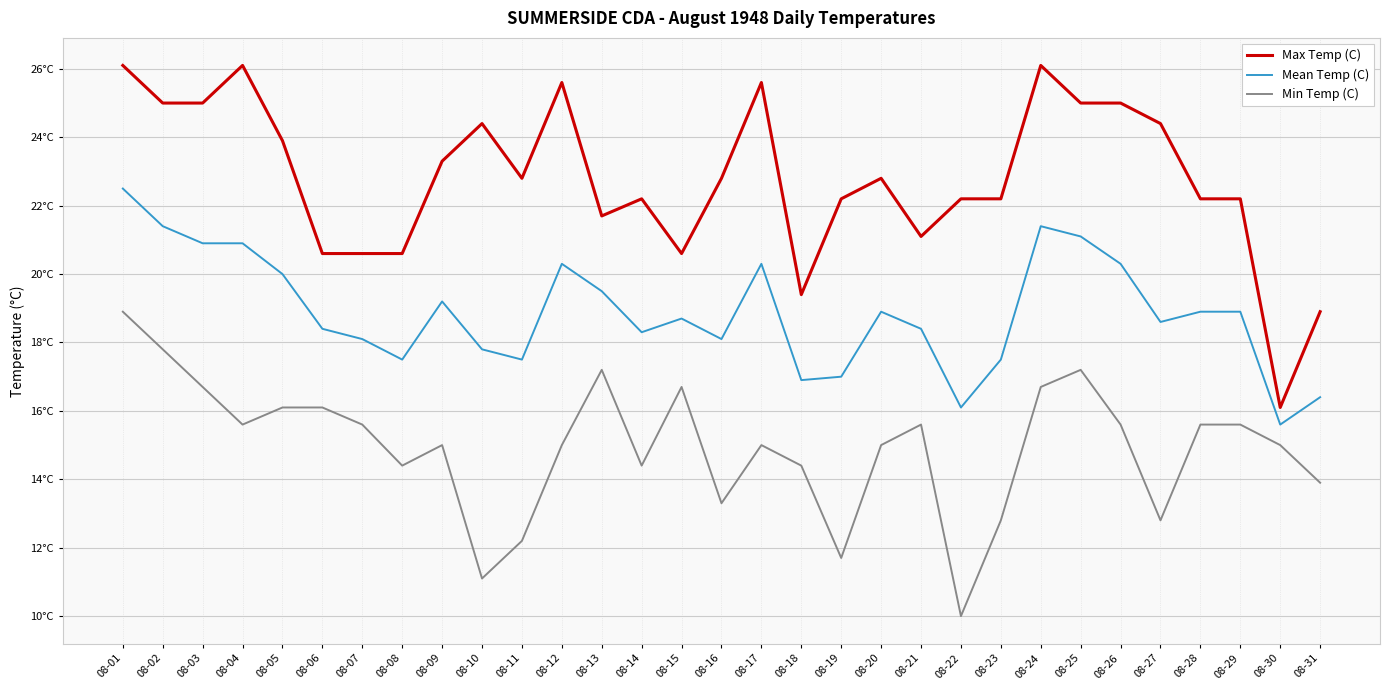

What are all the series names shown in the legend?

Max Temp (C), Mean Temp (C), Min Temp (C)